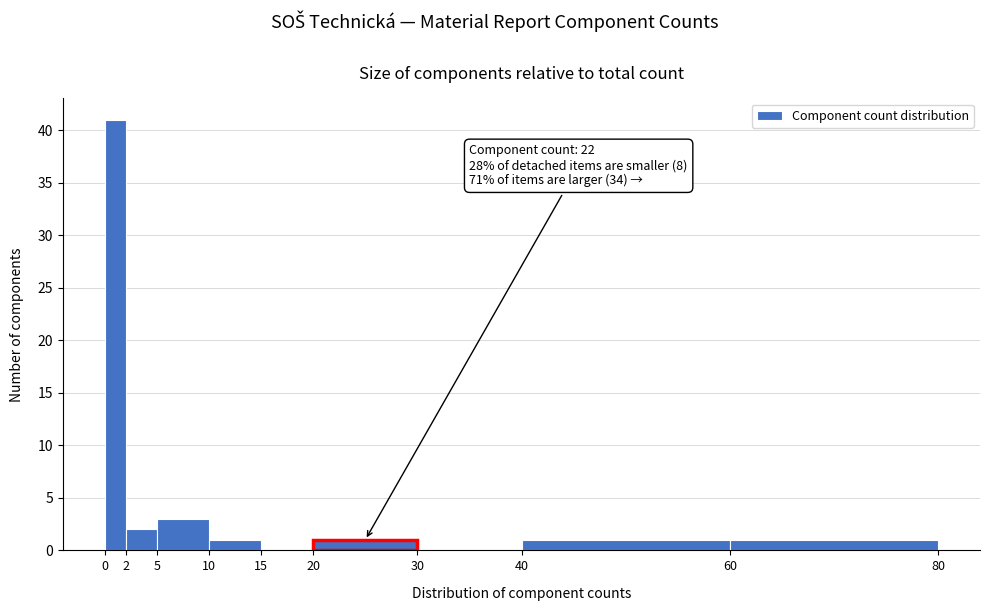

Over which range of the x-axis is the bar tallest?

0 to 2